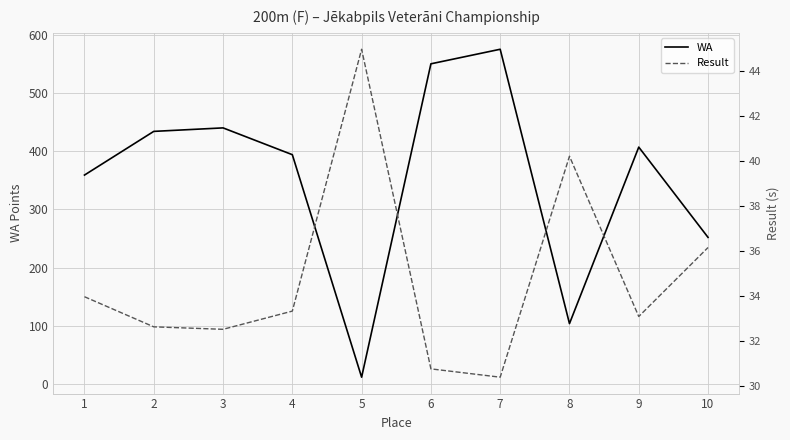

How many lines are shown in the chart?

2